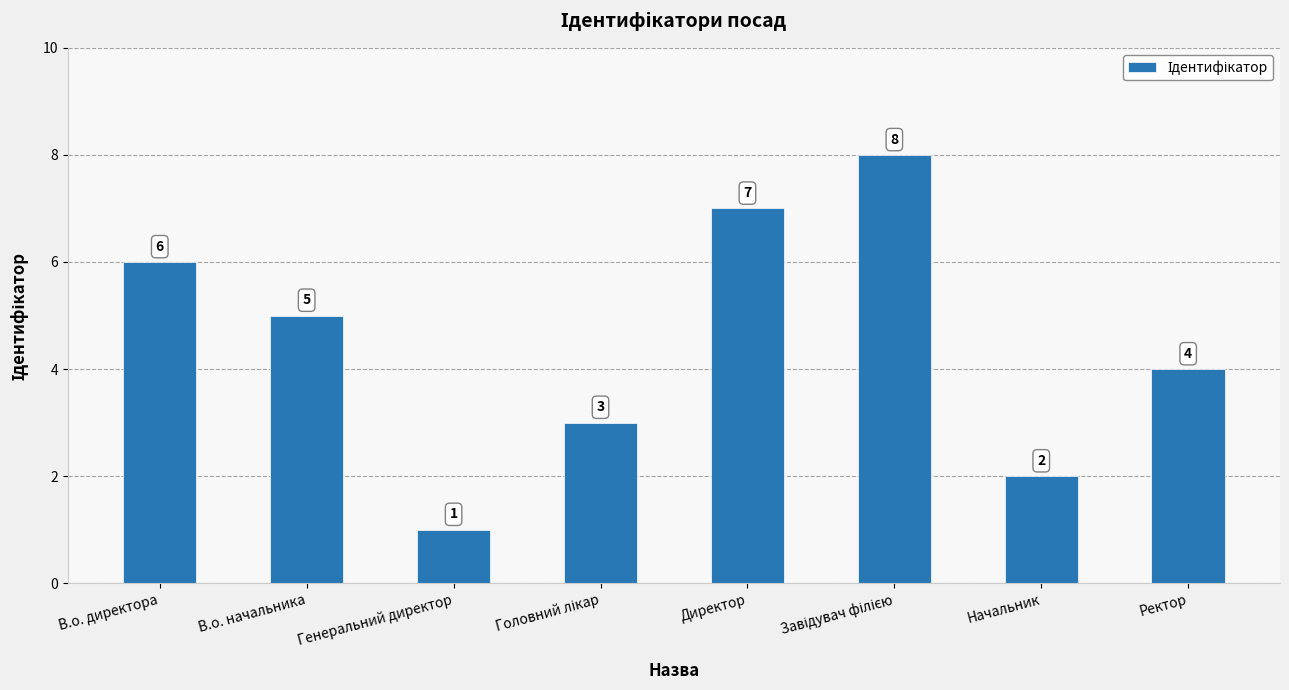

What is the label of the 4th bar from the right?

Директор